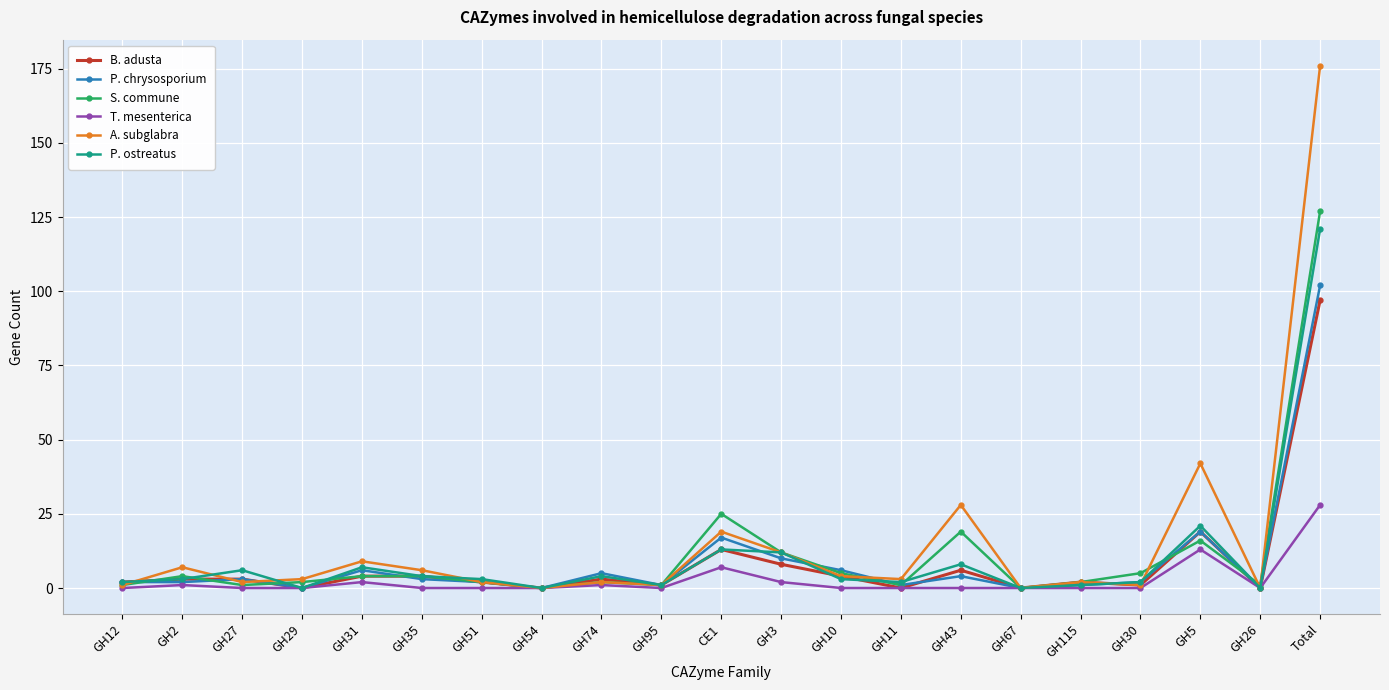

What is the spread (max minus min) of values at GH31?

7